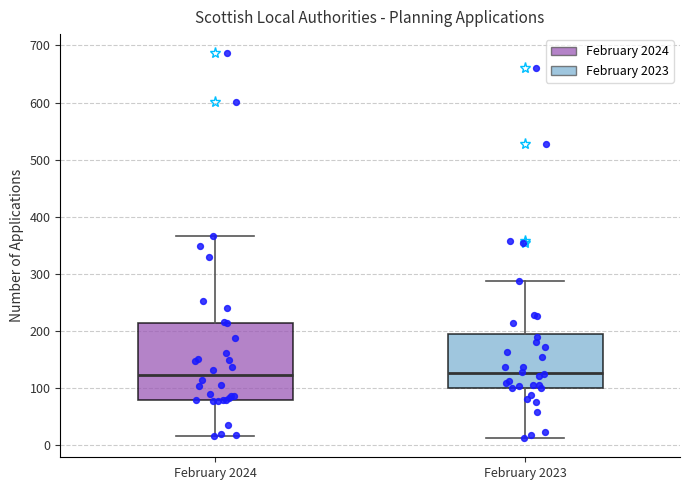

Which box is the tallest, from its lower edge to its upper edge?

February 2024